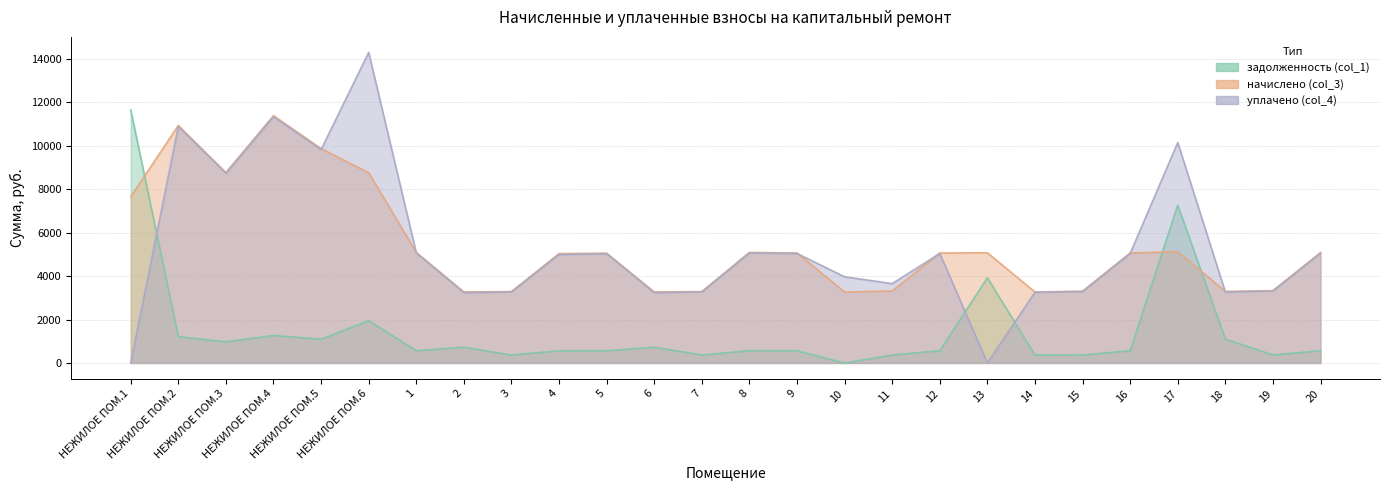

What is the label of the 8th point from the right?

13